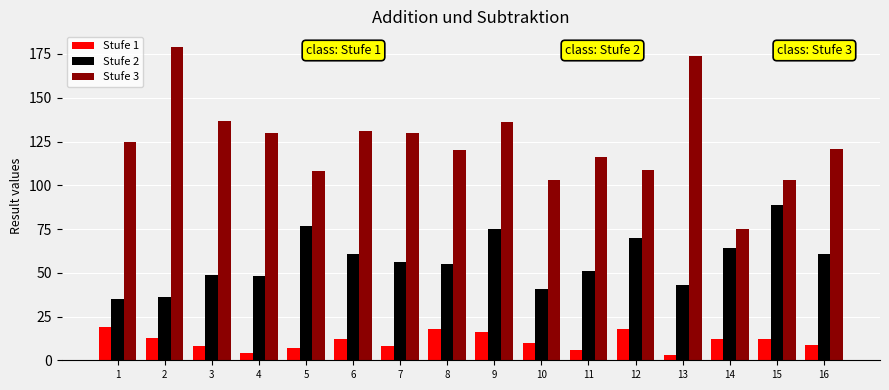

The Stufe 3 series shows 175 at 16. True or false?

False